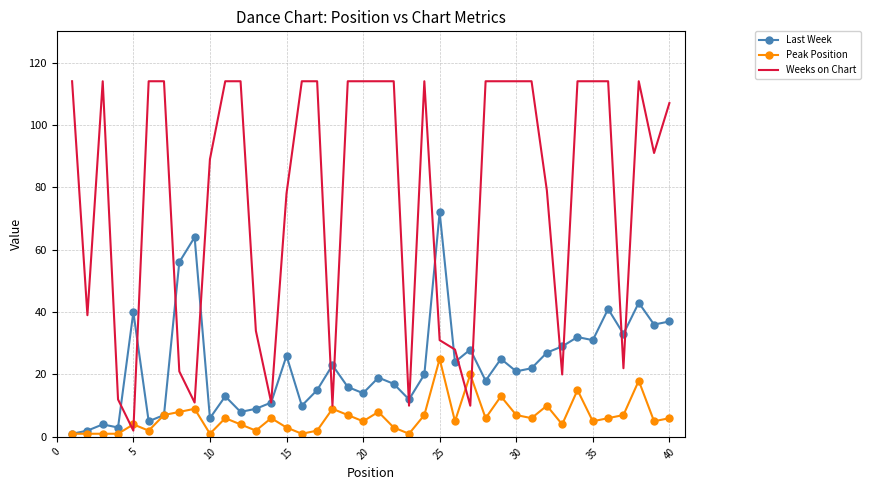

List the series in order of their peak value, lowest first.

Peak Position, Last Week, Weeks on Chart